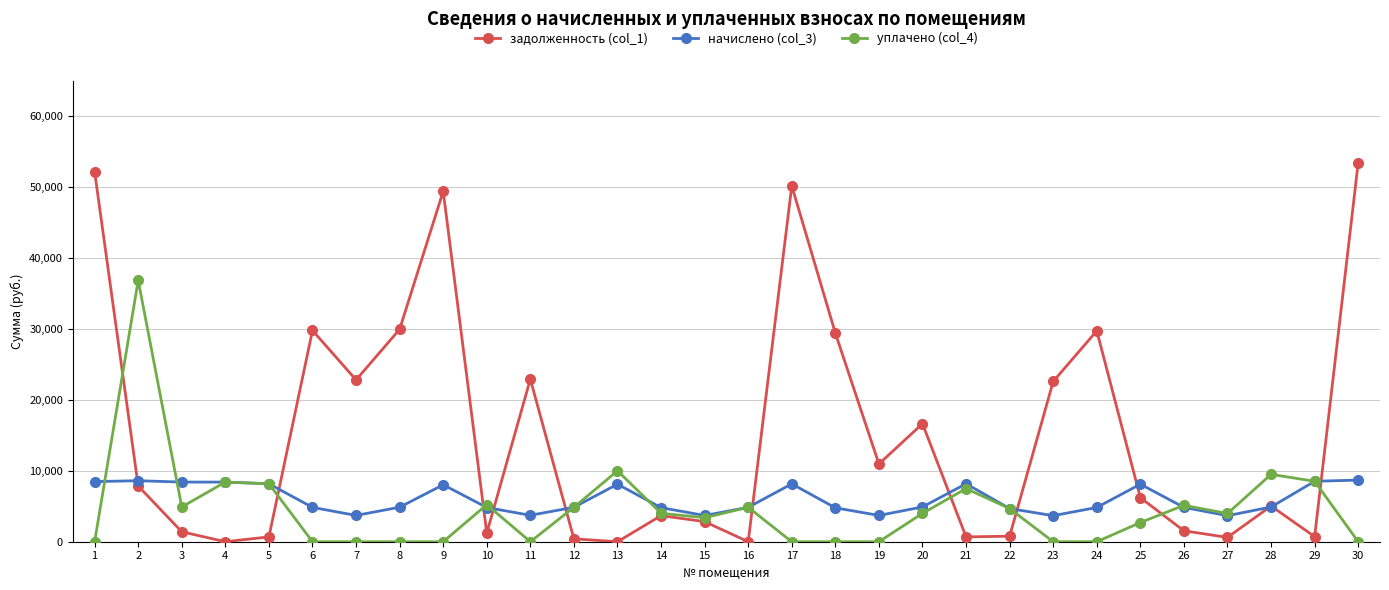

What is the difference between the highest and lowest values at 3?

7004.5